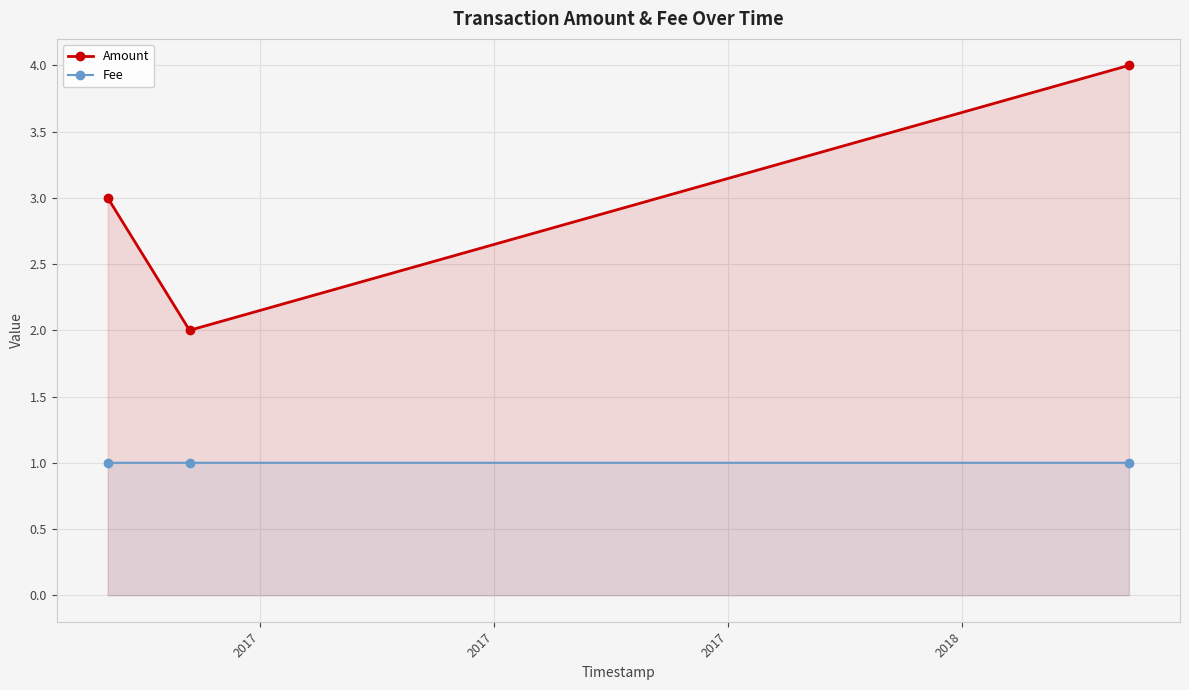

At how many categories does at least one series exceed 1?

3